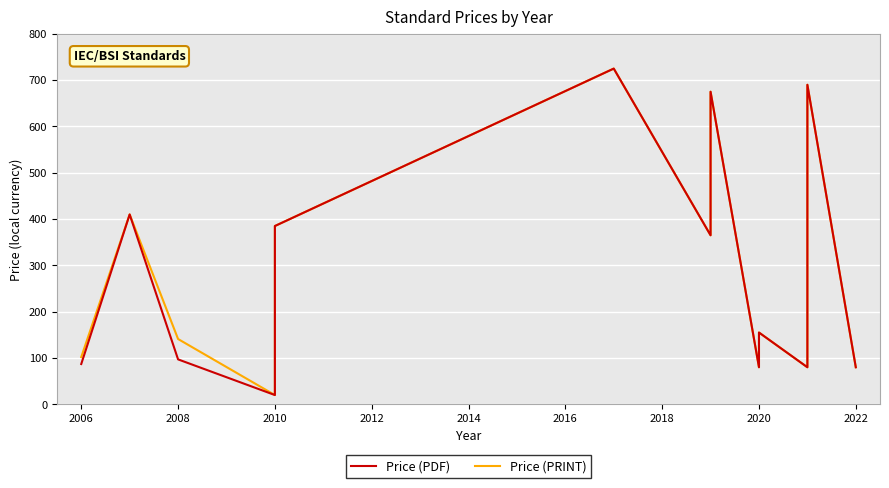

How many lines are shown in the chart?

2